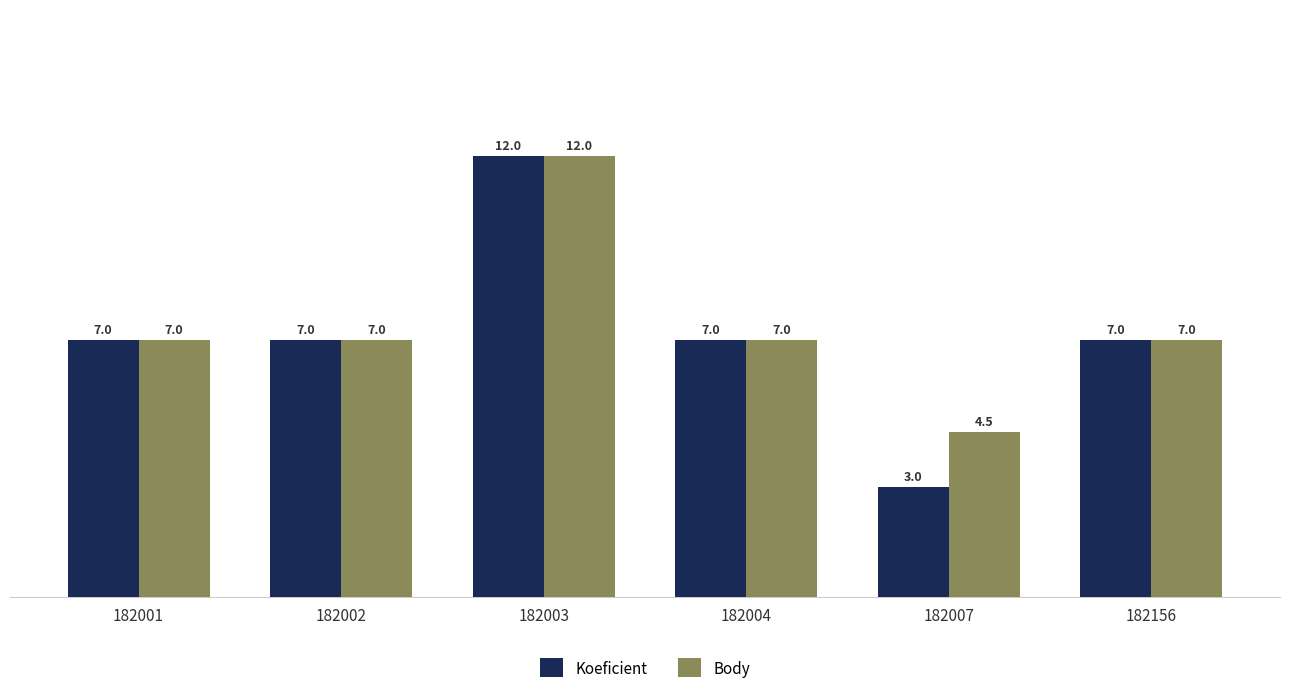

How many values in the Koeficient series are below 7?

1